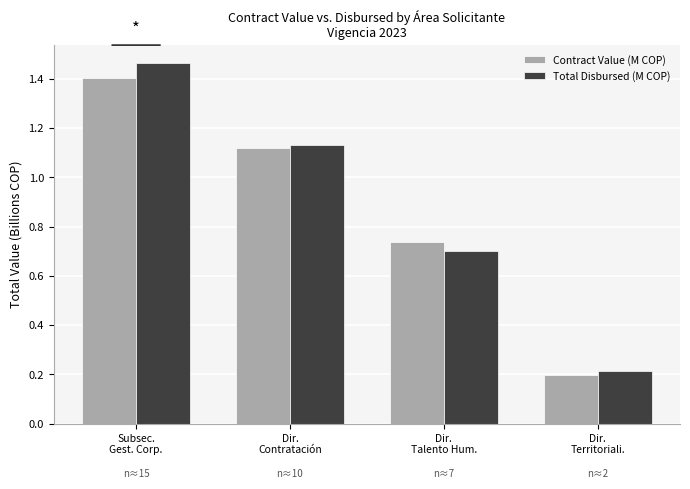

Which series has the largest range (max minus min)?

Total Disbursed (M COP)